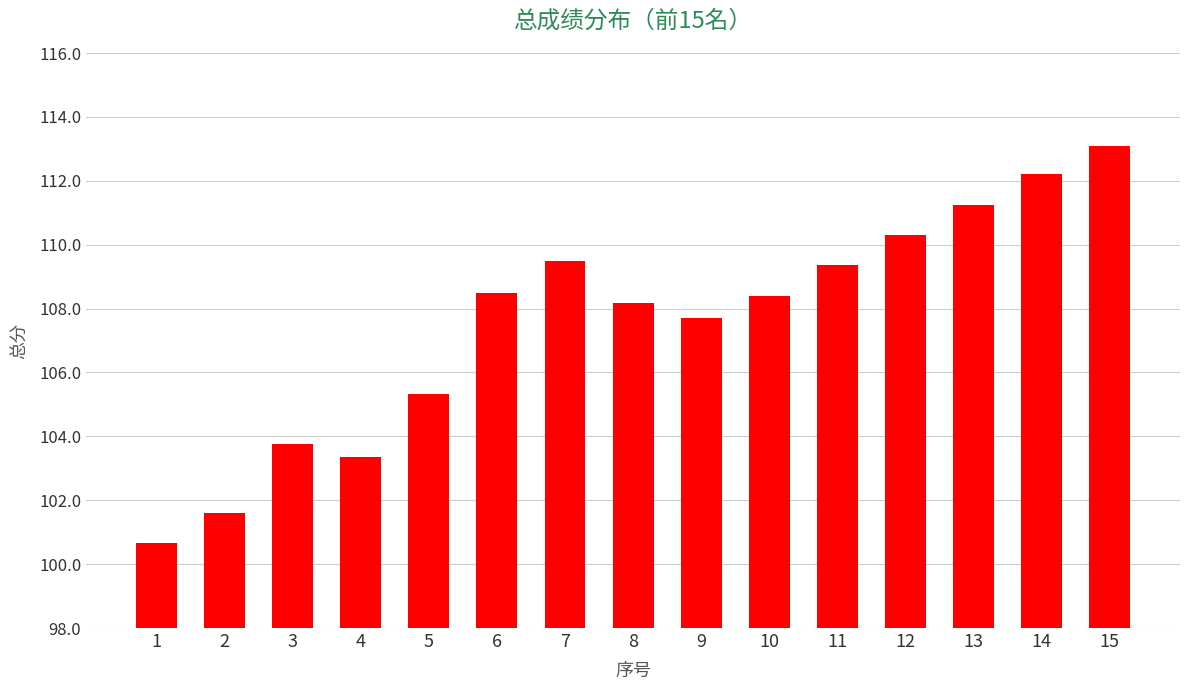

Where is the data nearest to the value 106?

5